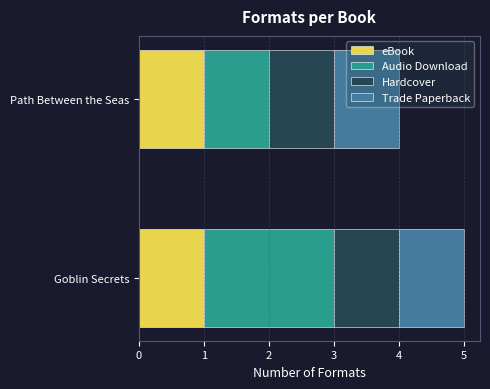

What is the total value across all series at Path Between the Seas?

4